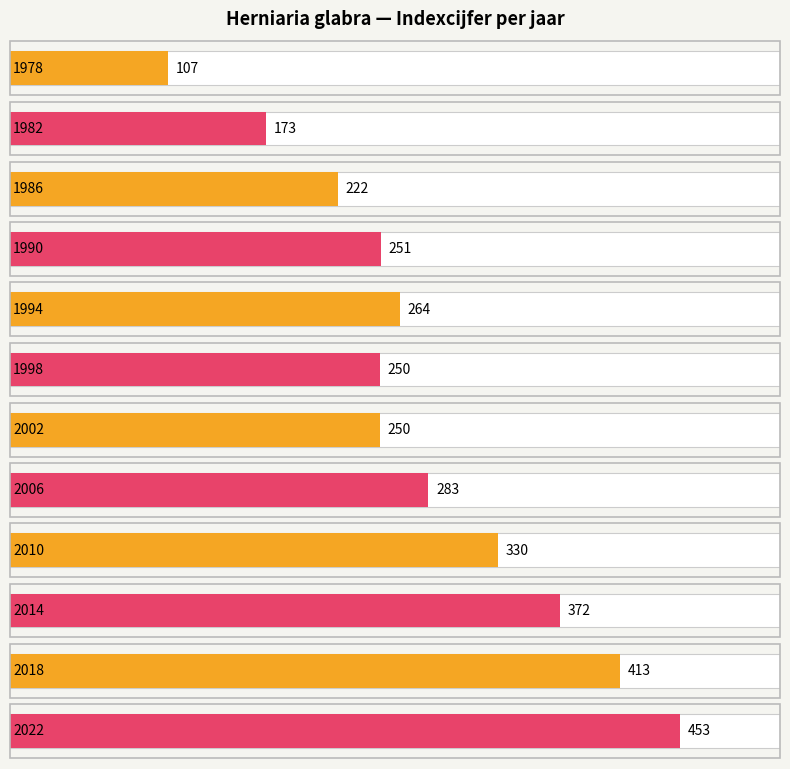

Reading left to right, list all the values displayed in this chart.

107	173	222	251	264	250	250	283	330	372	413	453